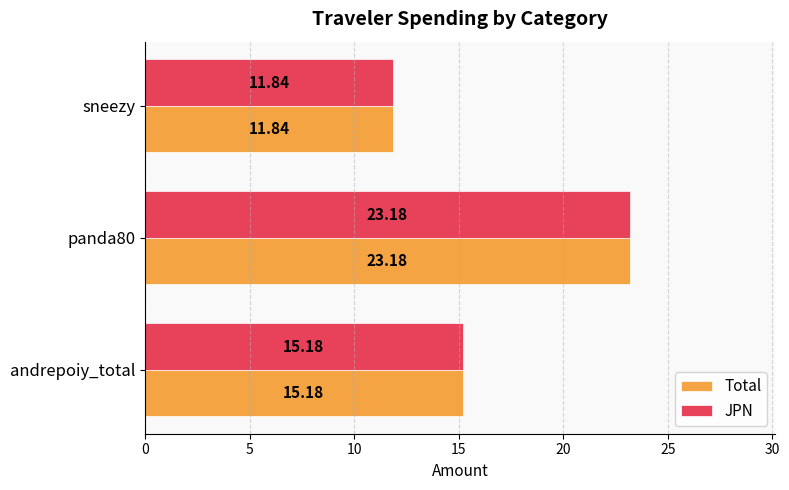

What is the sum of all JPN values?

50.2